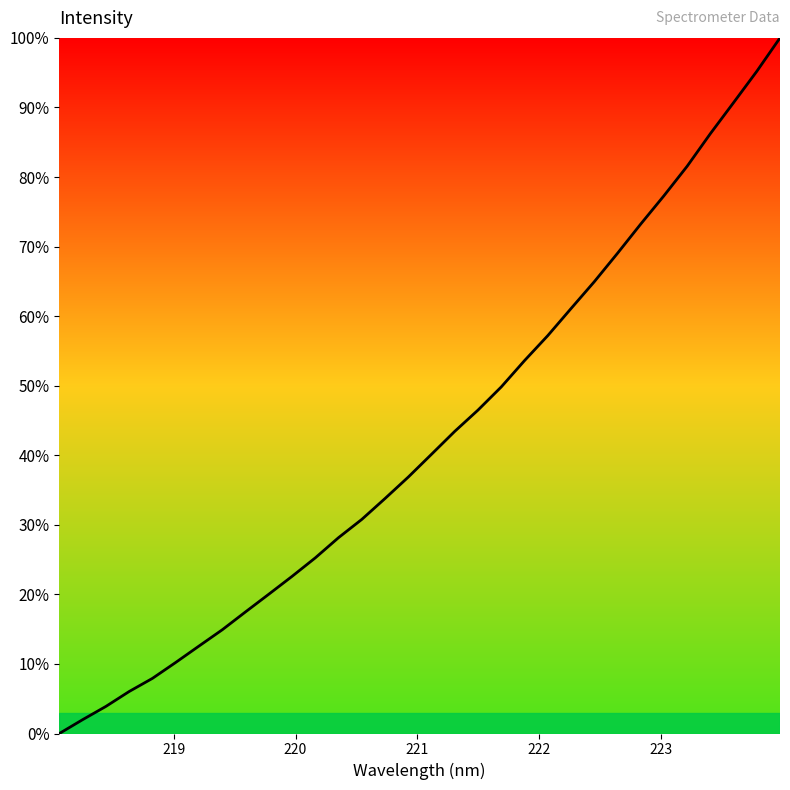

What is the difference between the maximum and minimum values?

100.0